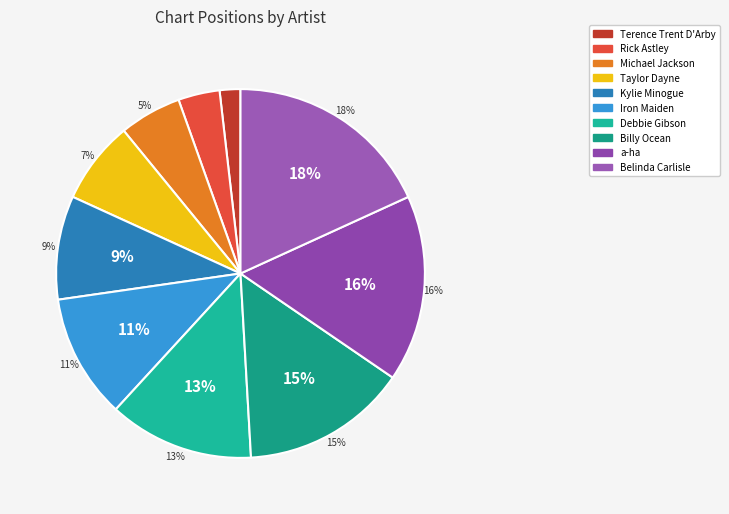

What percentage do Terence Trent D'Arby and Iron Maiden together represent?

12.7%